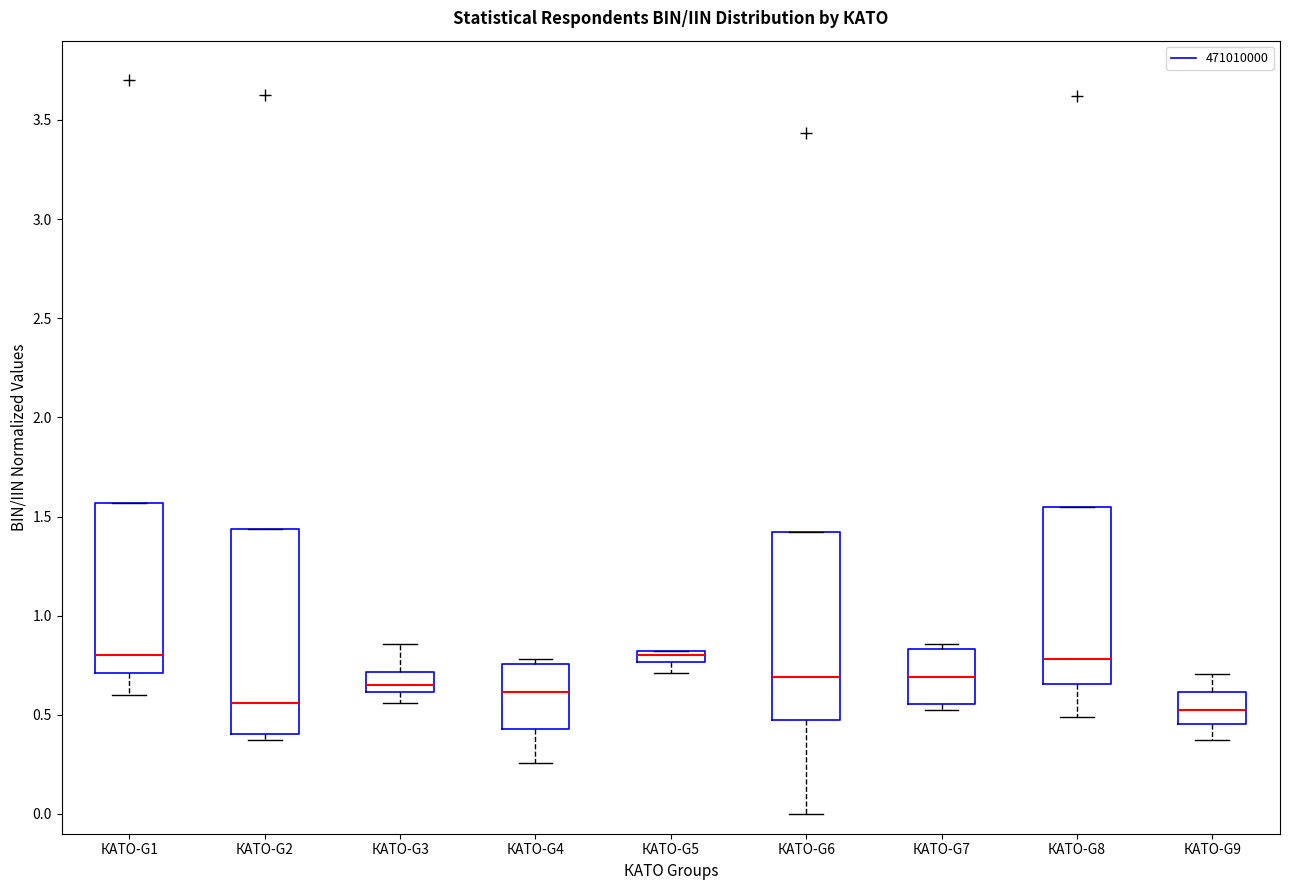

Comparing the boxes themselves (not the whiskers), which one is the tallest?

КАТО-G2